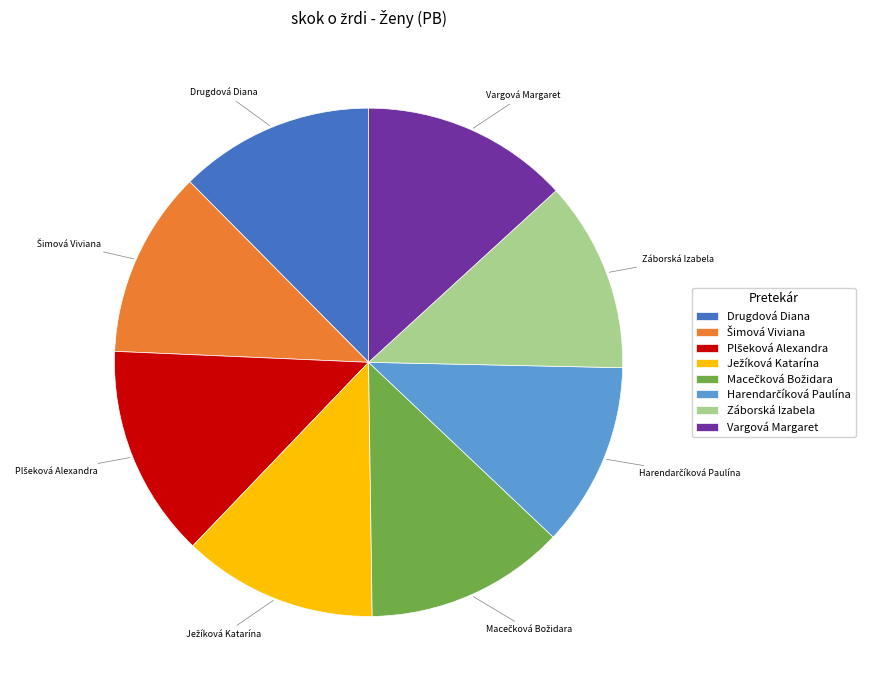

Is there any slice that represents more than half of the pie?

No